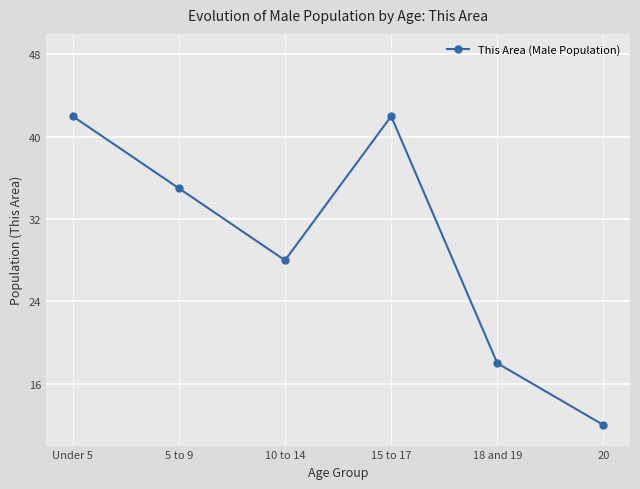

What is the average value?

30